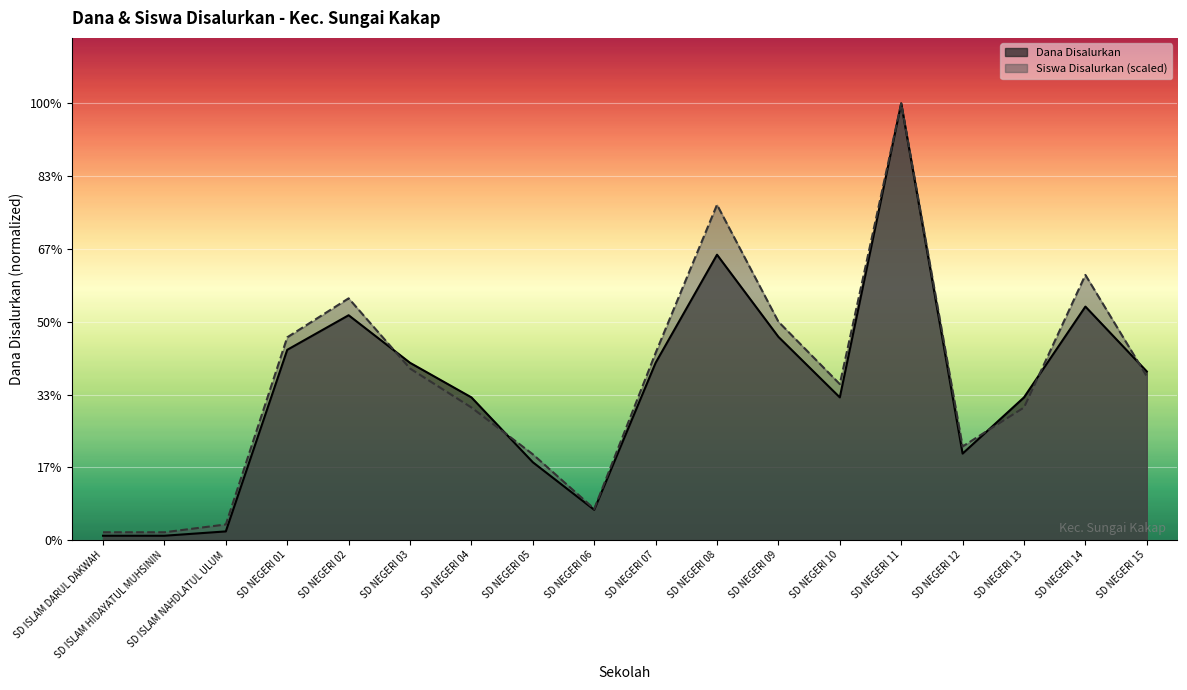

The Dana Disalurkan series shows 16110722.6 at SD NEGERI 07. True or false?

False